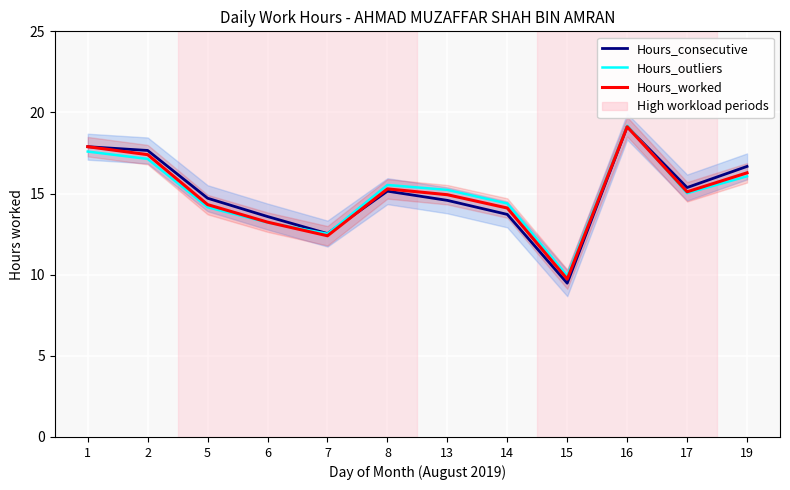

How many lines are shown in the chart?

3